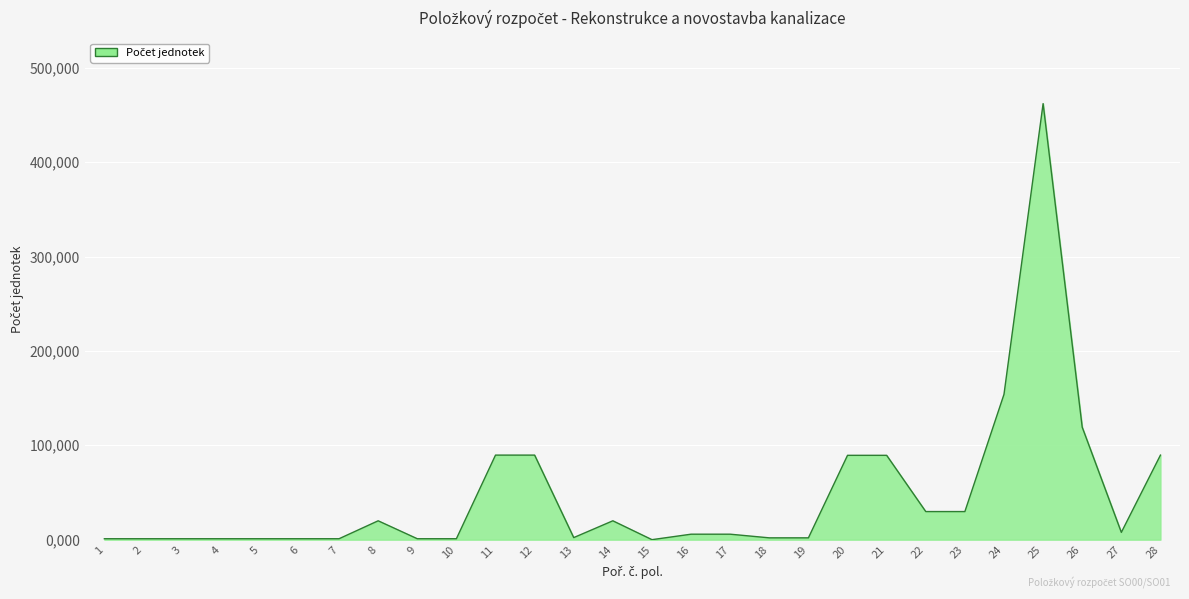

At which category does the data reach its first local valley?

13